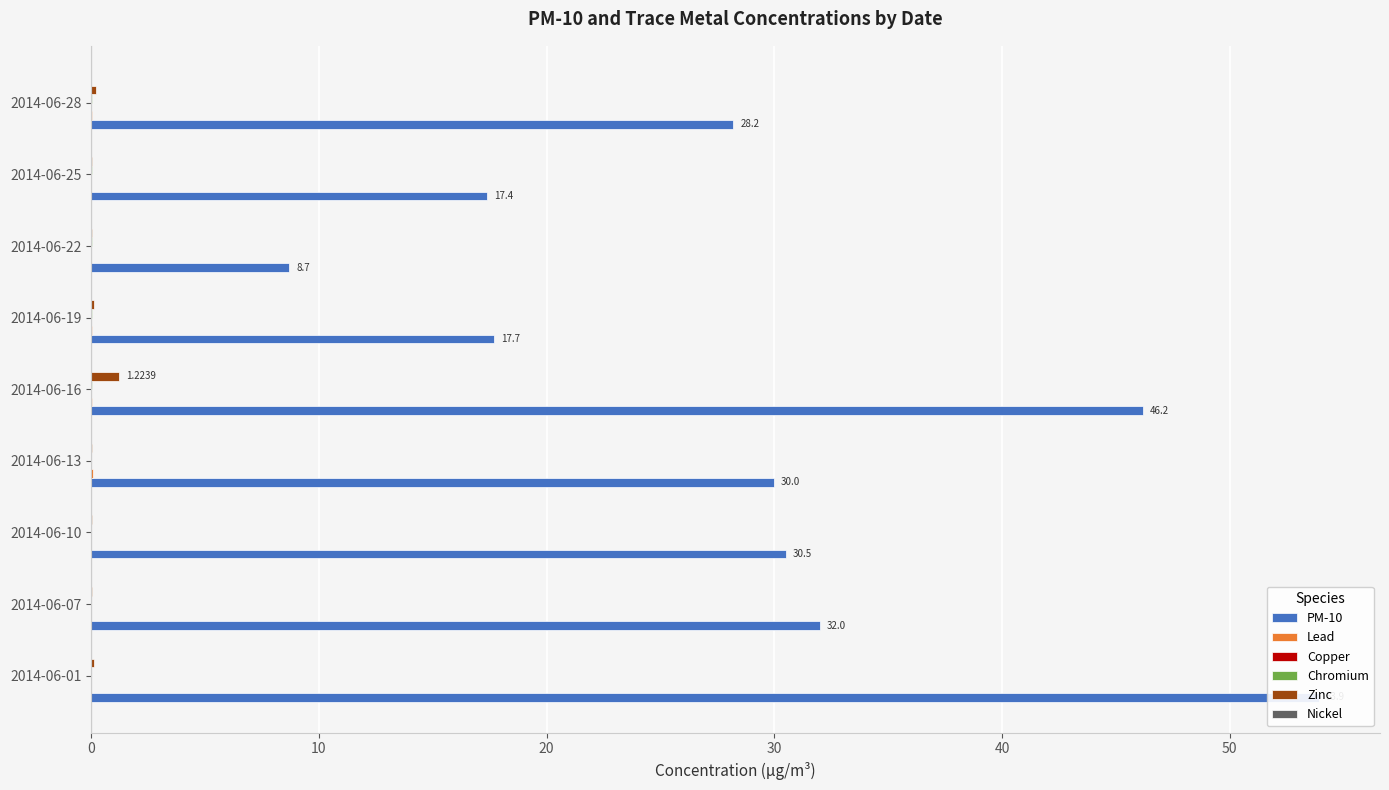

How many bars are there in each group?

6